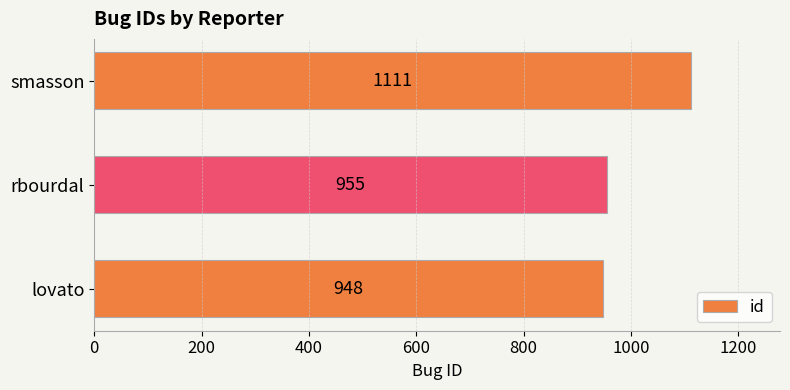

What value does the data have at rbourdal?

955